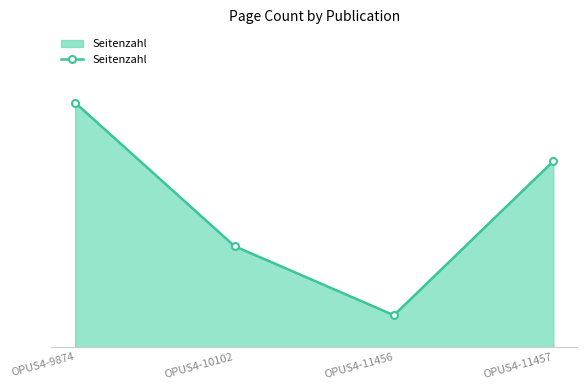

List the labels in order of value, largest first.

OPUS4-9874, OPUS4-11457, OPUS4-10102, OPUS4-11456